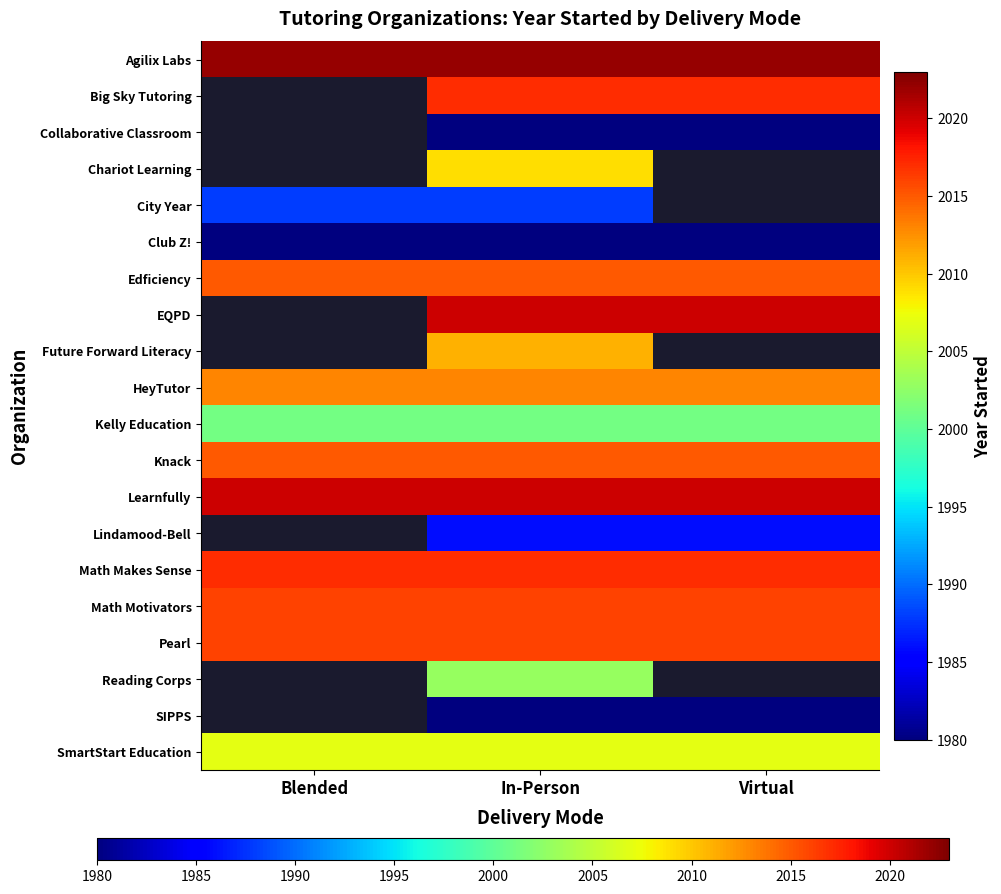

Is the value of Learnfully at Blended greater than the value of SIPPS at Virtual?

Yes